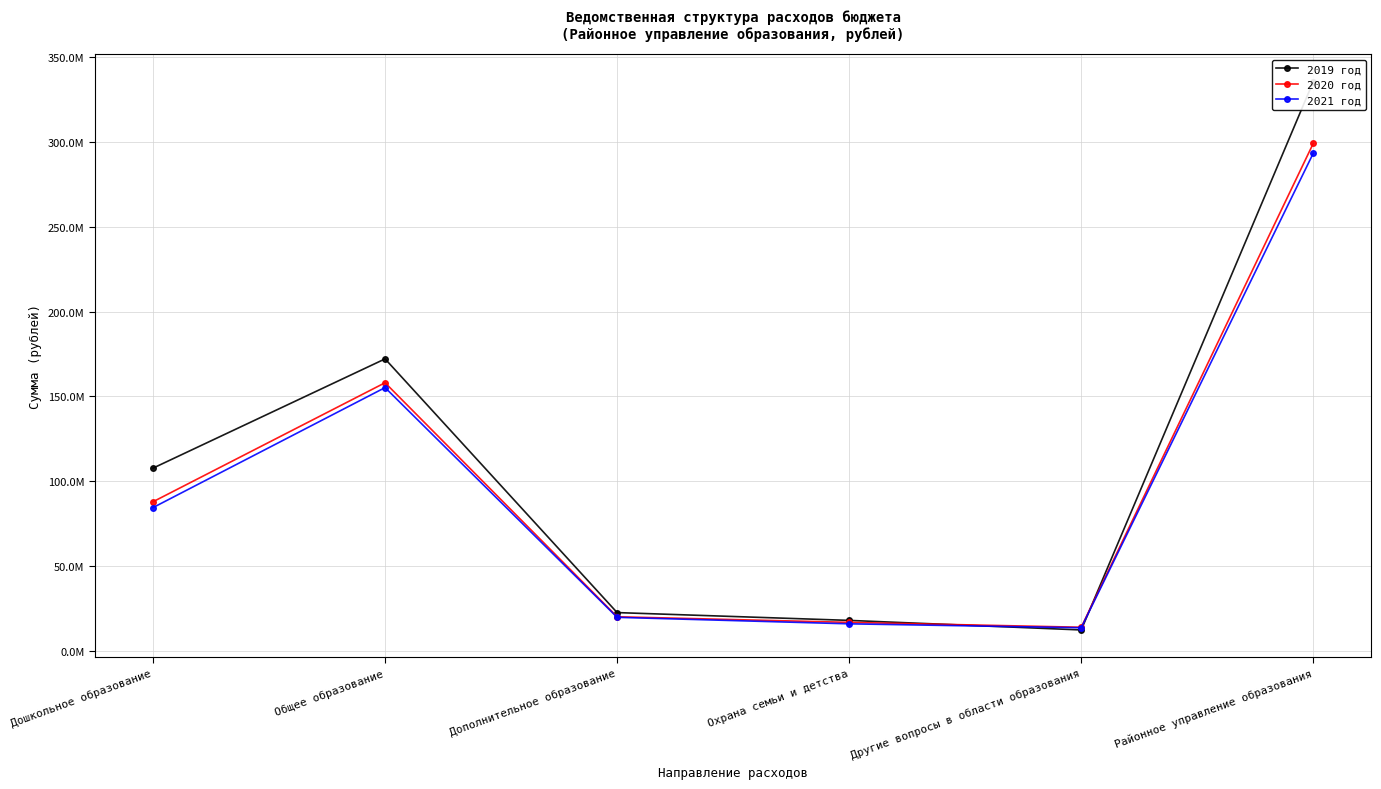

What value does the 2020 год series have at Дошкольное образование?

87843226.0